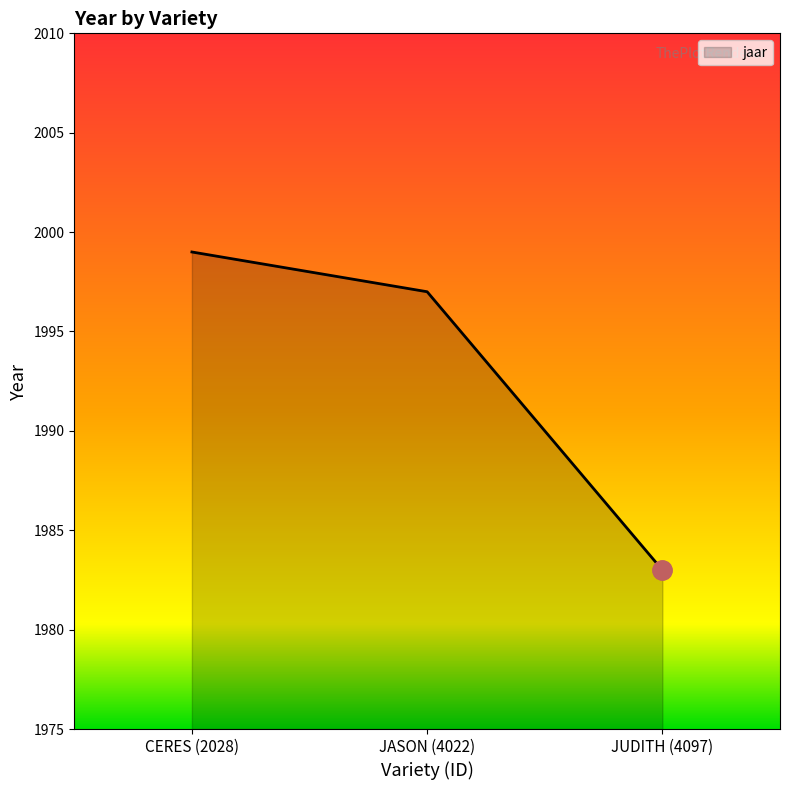

What is the sum of the values at JASON (4022) and JUDITH (4097)?

3980